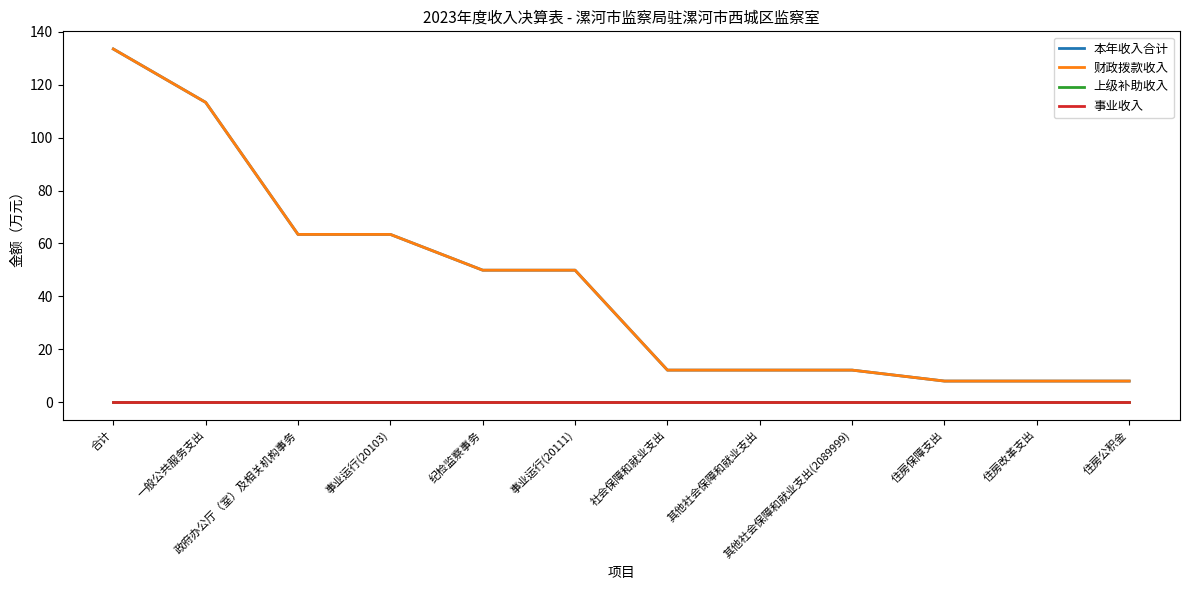

At which category does the chart reach its peak across all series?

合计